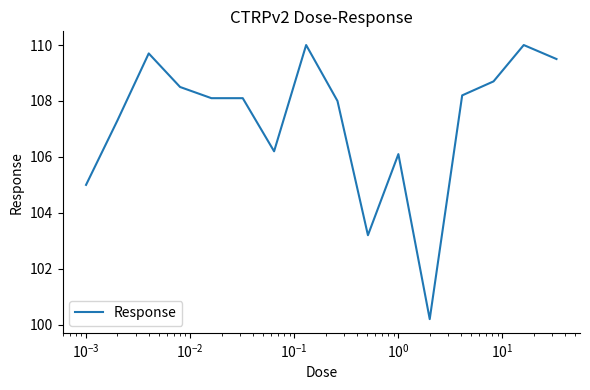

Reading right to left, extract all data points from this chart.

109.5	110.0	108.7	108.2	100.2	106.1	103.2	108.0	110.0	106.2	108.1	108.1	108.5	109.7	107.3	105.0